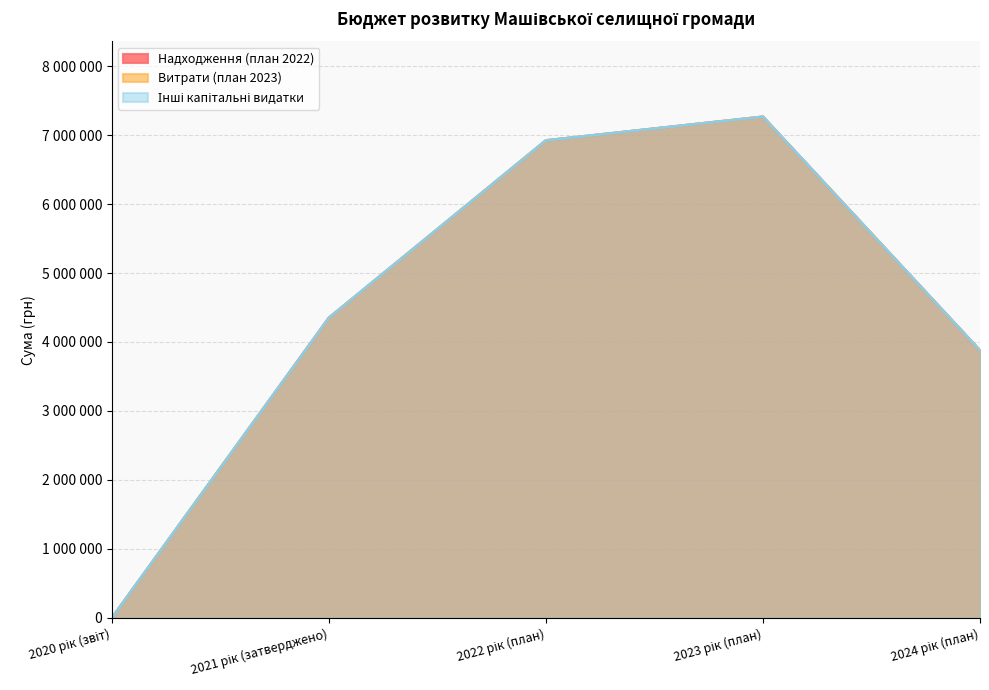

At which category does the chart reach its peak across all series?

2023 рік (план)